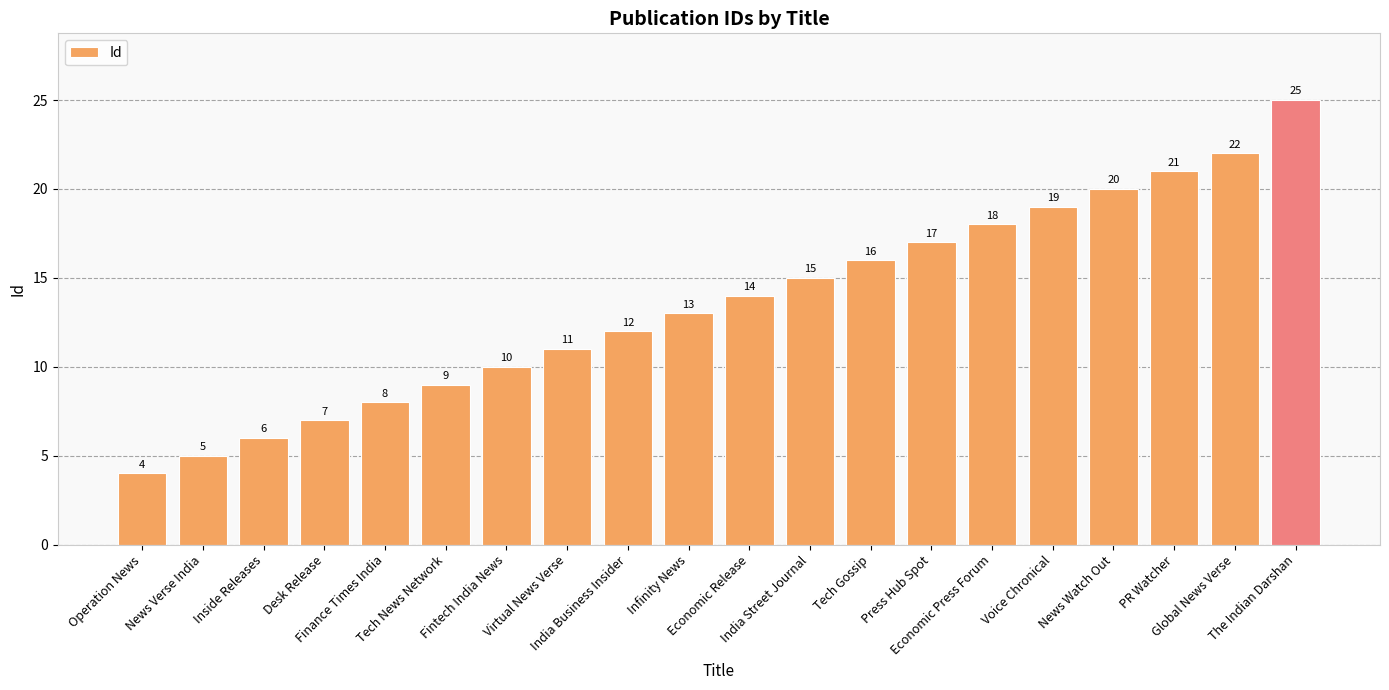

What is the smallest value displayed?

4